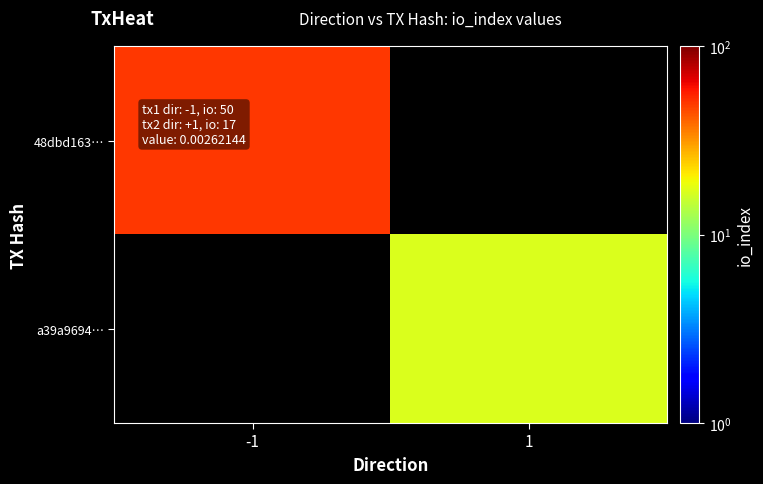

At which label does a39a9694… reach its peak?

-1